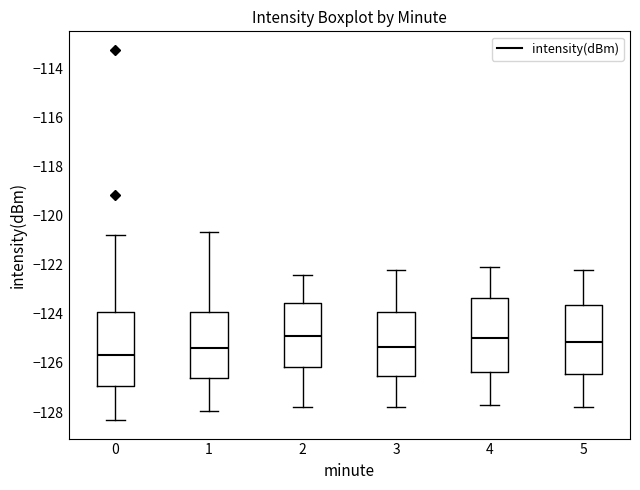

Reading left to right, transcribe this box plot: for each box, give where its median line is, the range the box spans, and where its two whiskers end, as read against the y-axis. The values are not printed on the chart, so give them approximately, as read against the axis.

0: median -125.6, box -127.0 to -124.0, whiskers -128.4 to -120.8
1: median -125.4, box -126.6 to -124.0, whiskers -128.0 to -120.6
2: median -124.8, box -126.2 to -123.6, whiskers -127.8 to -122.4
3: median -125.4, box -126.6 to -124.0, whiskers -127.8 to -122.2
4: median -125.0, box -126.4 to -123.4, whiskers -127.6 to -122.0
5: median -125.2, box -126.4 to -123.6, whiskers -127.8 to -122.2